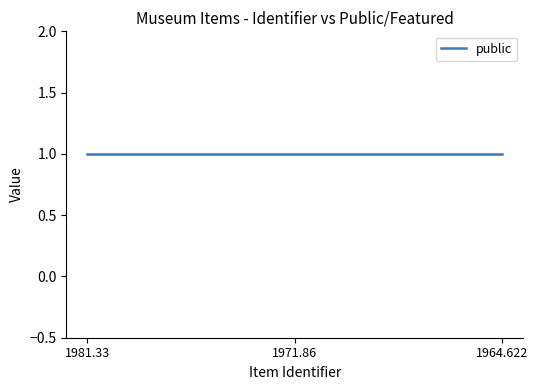

Which series has the largest range (max minus min)?

public